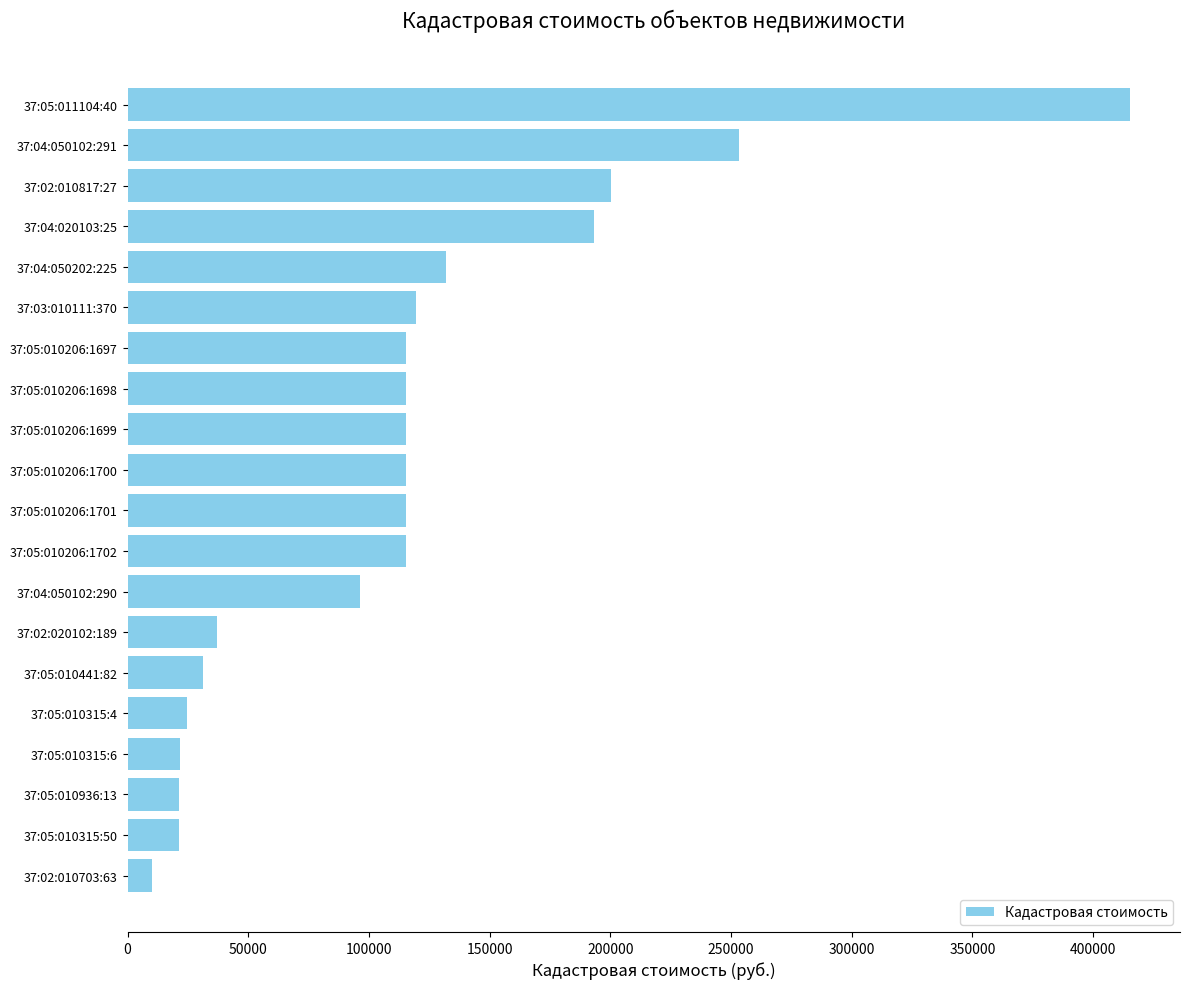

At which category does the chart reach its minimum across all series?

37:02:010703:63